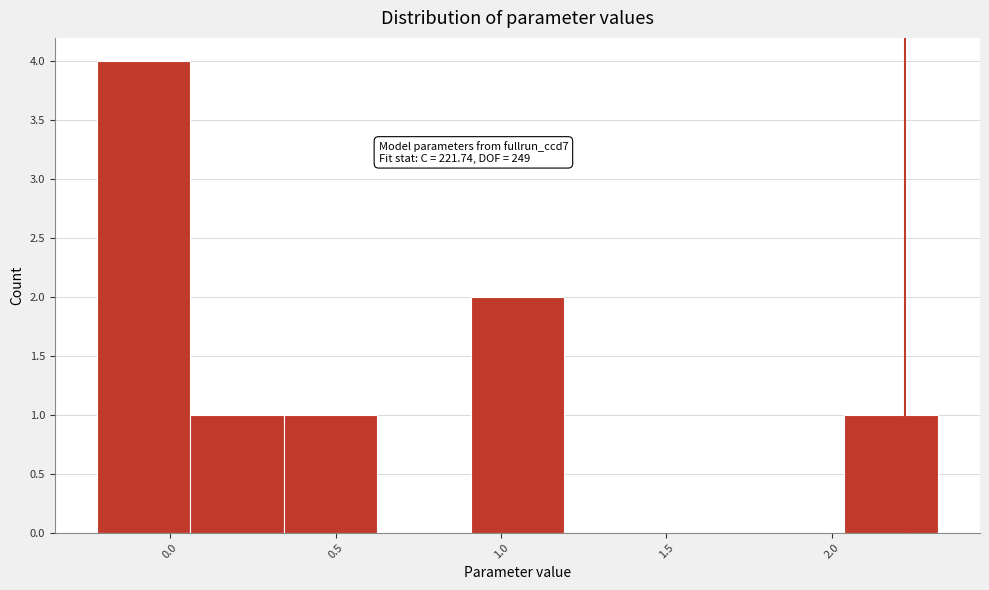

Which range on the x-axis has the tallest bar?

-0.20 to 0.05